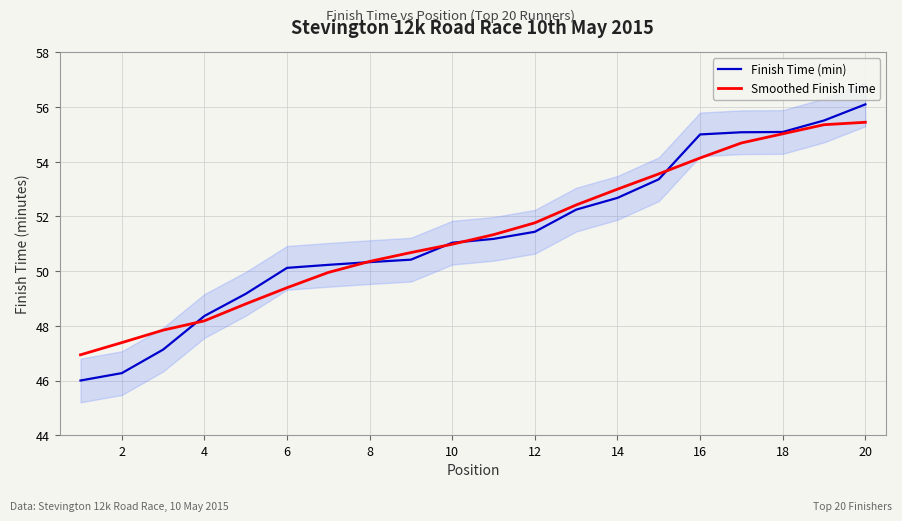

The value of Finish Time (min) at 17 is 55.1. True or false?

True